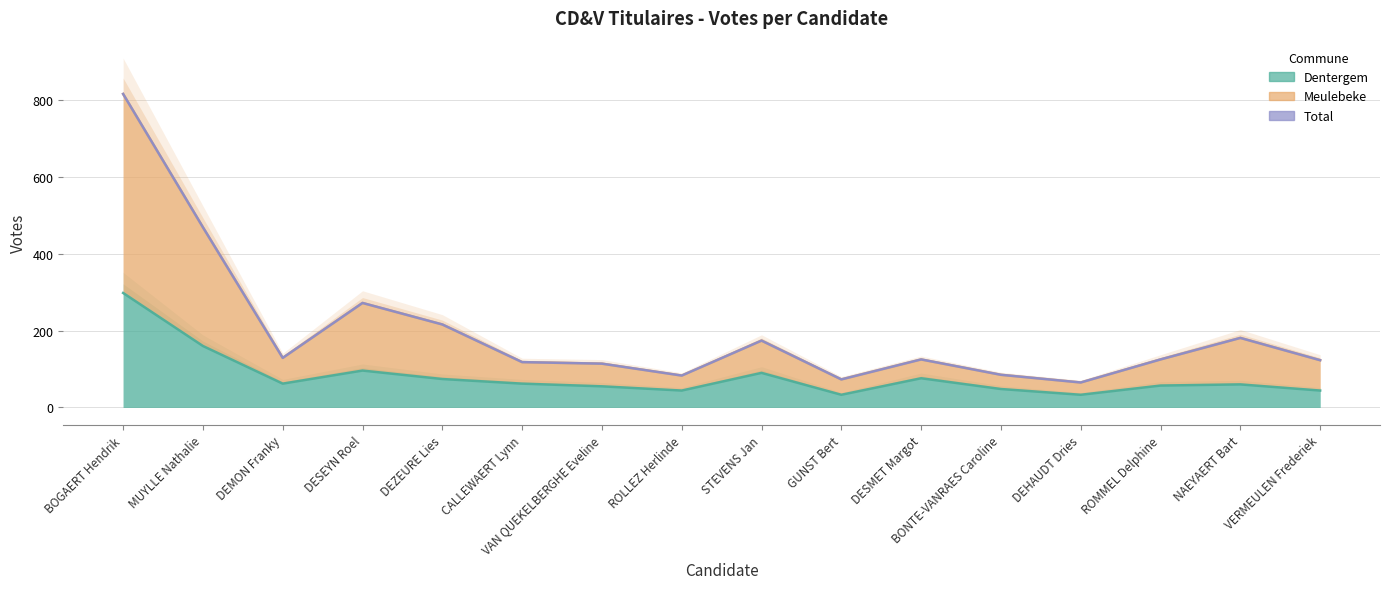

At how many categories does at least one series exceed 727?

1